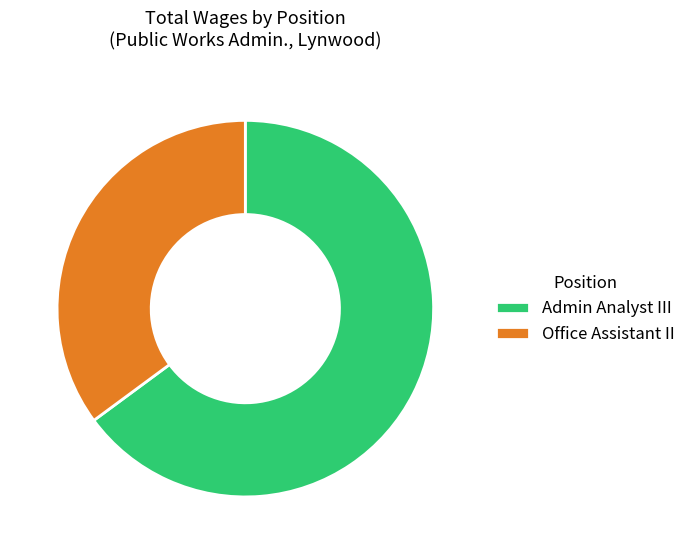

Is there any slice that represents more than half of the pie?

Yes